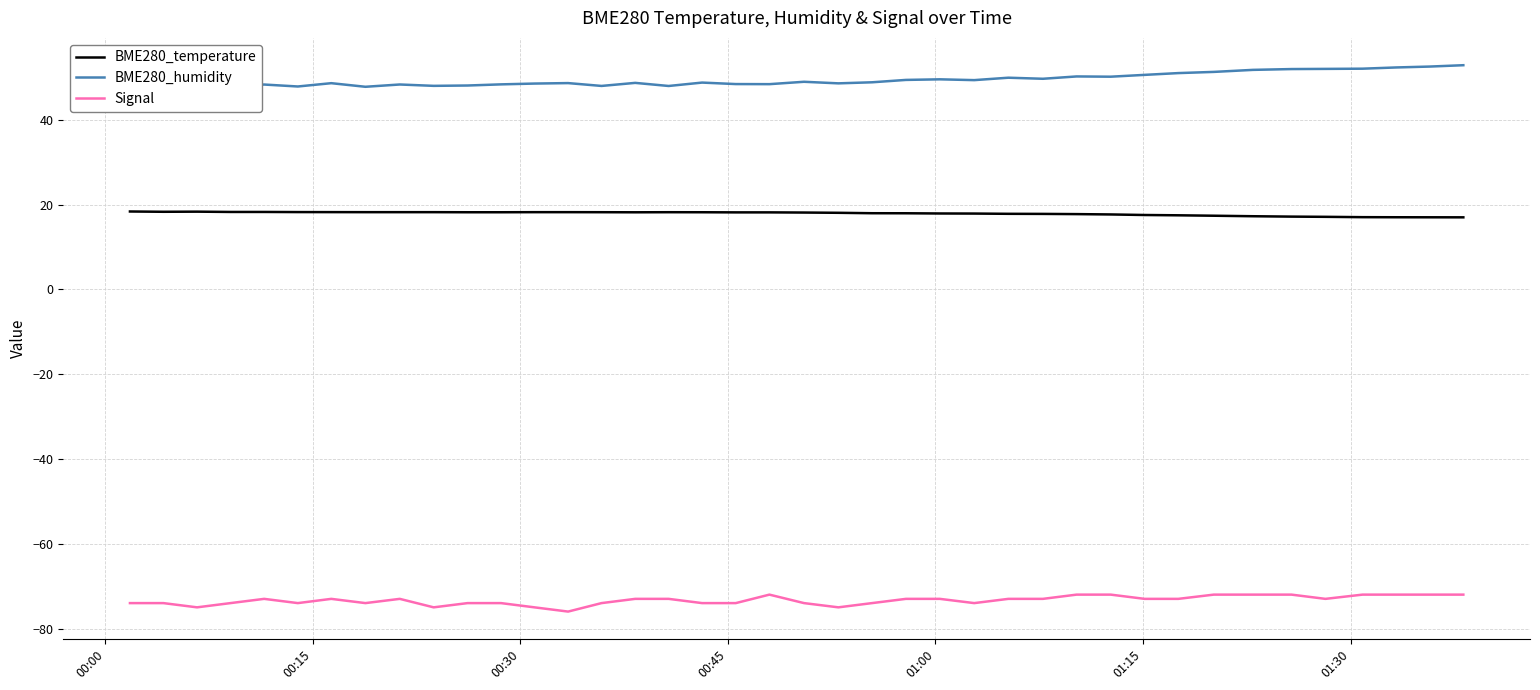

Is this an area chart (filled region under the line)?

No